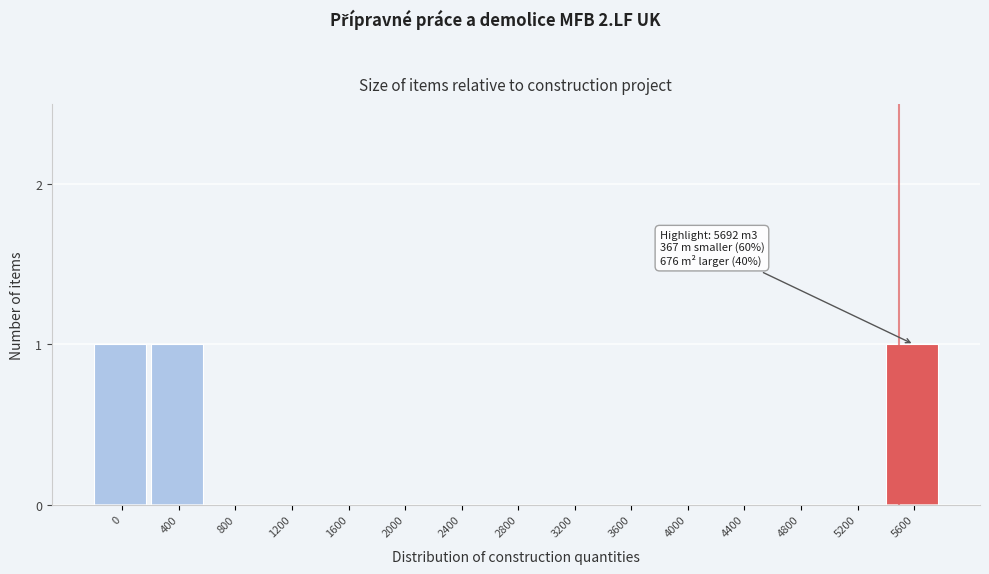

Reading left to right, transcribe all the data shown in this chart.

0=1	400=1	800=0	1200=0	1600=0	2000=0	2400=0	2800=0	3200=0	3600=0	4000=0	4400=0	4800=0	5200=0	5600=1